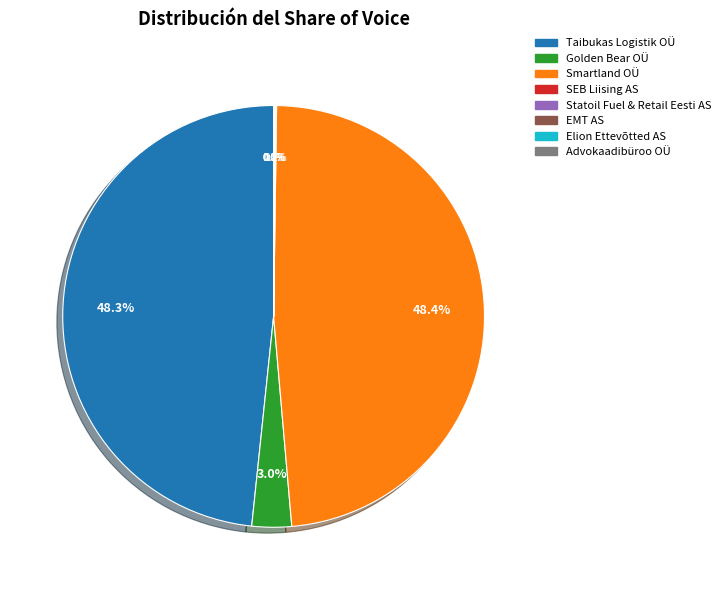

To the nearest percent, what is the average slice percentage?

12%